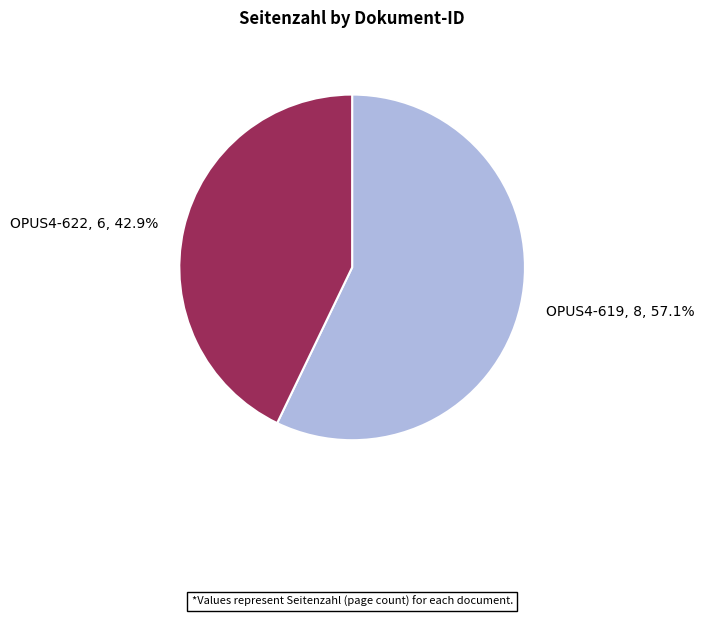

Is it true that OPUS4-619 is 57% of the pie?

True